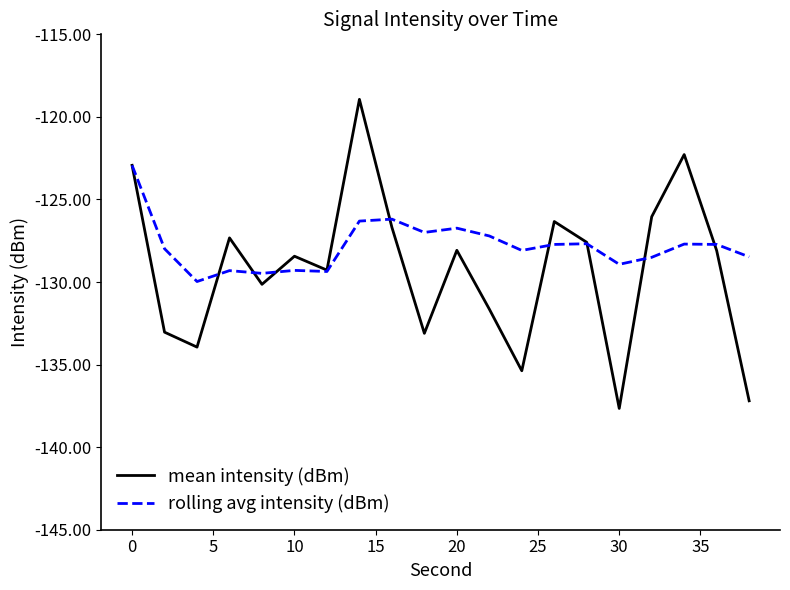

What is the greatest value displayed?

-118.9